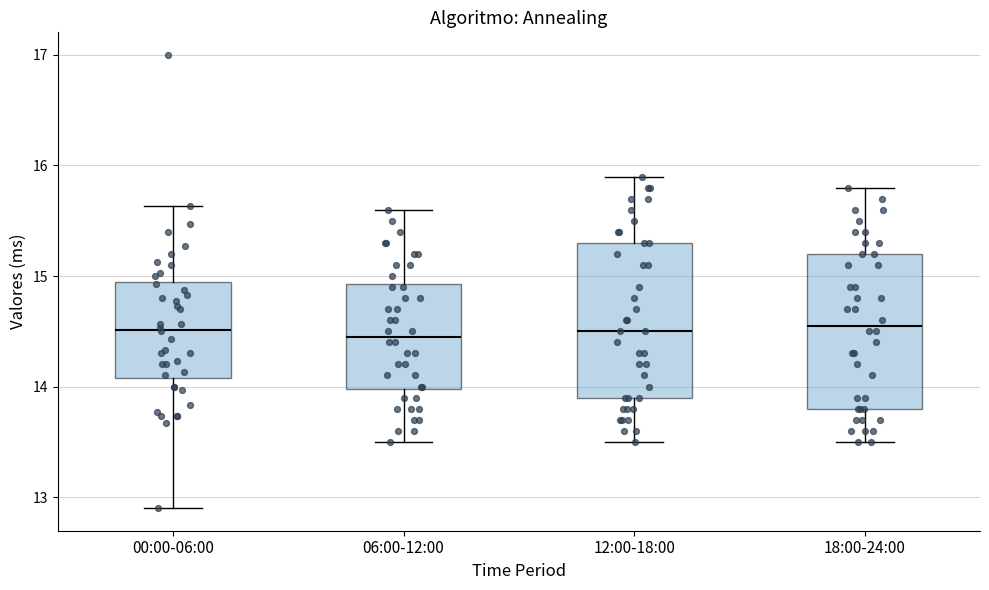

Where is the lower edge of the box for 18:00-24:00 on the y-axis? The values are not printed on the chart, so give them approximately, as read against the axis.

13.8